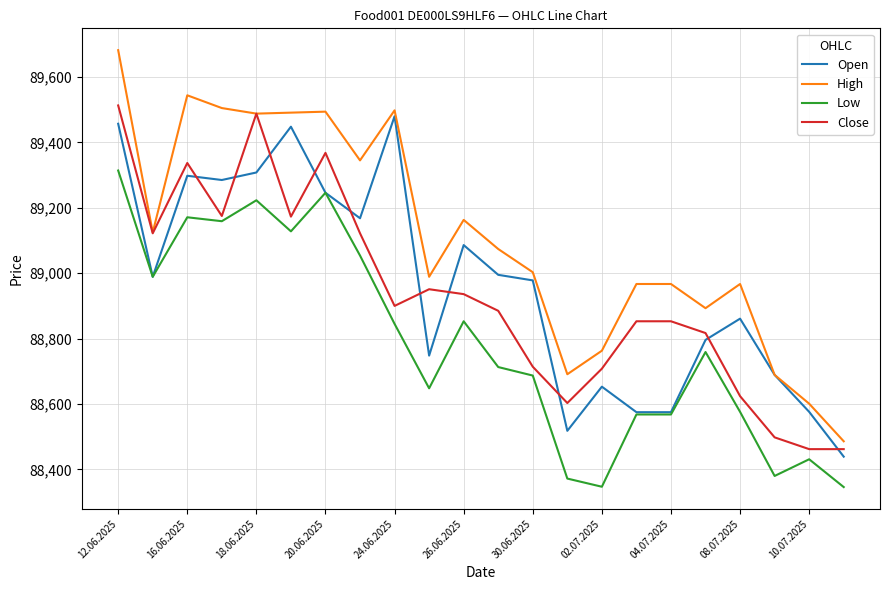

Which series has the widest spread of values?

High